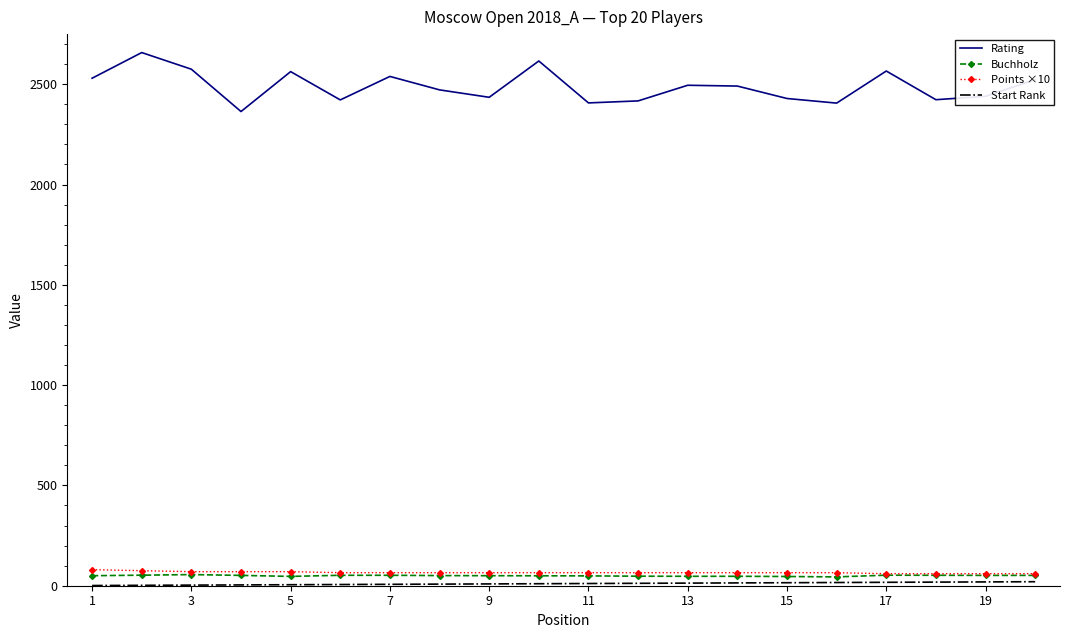

True or false: Rating and Points ×10 cross at least once.

False